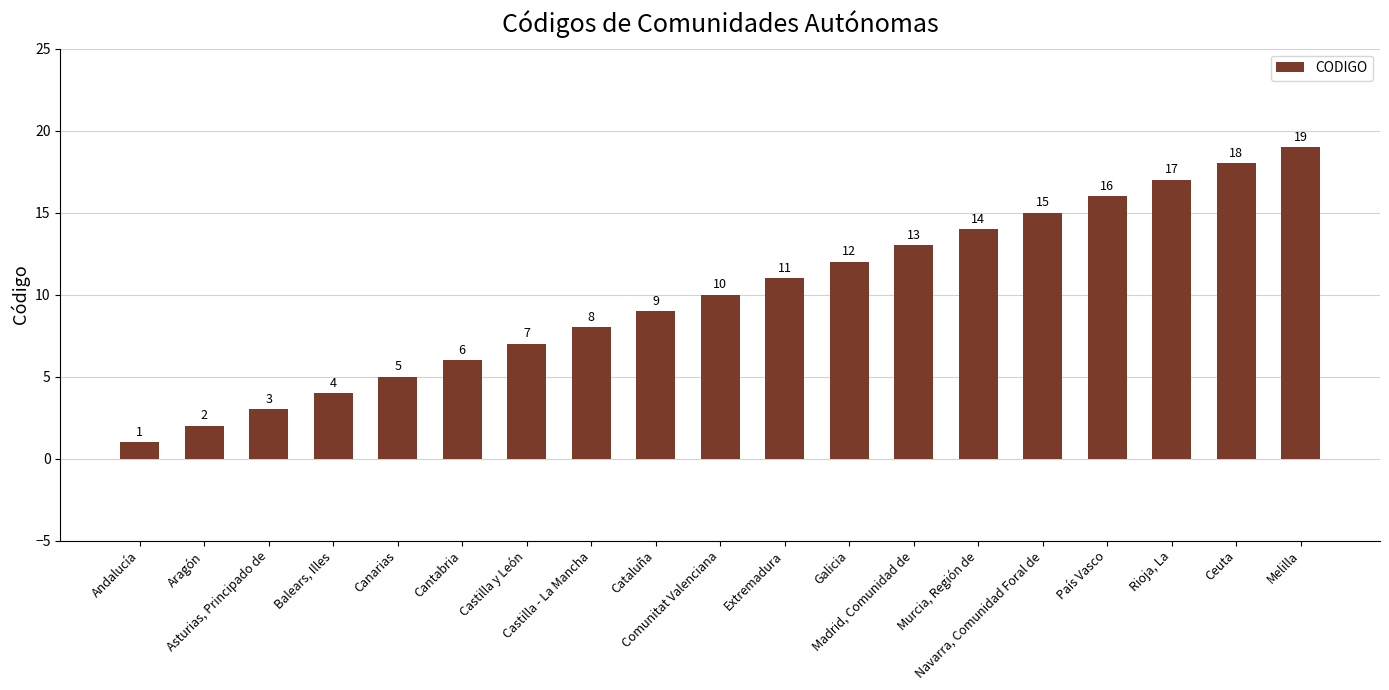

What is the change in value from Andalucía to Melilla?

+18